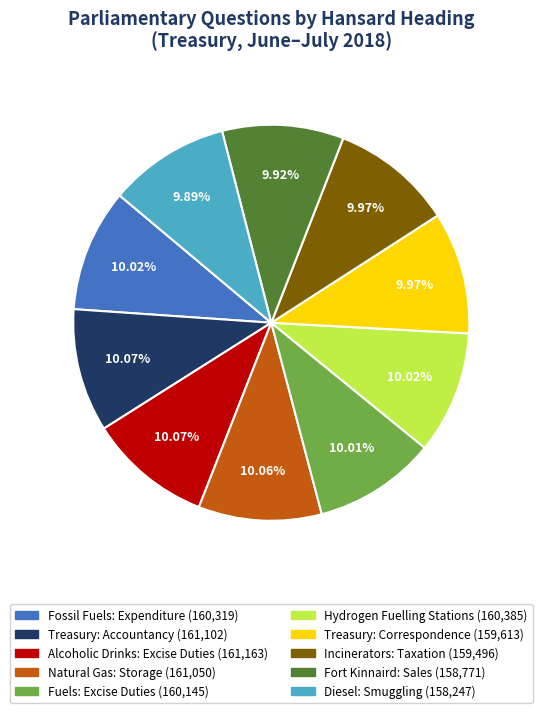

How many slices are in this pie chart?

10